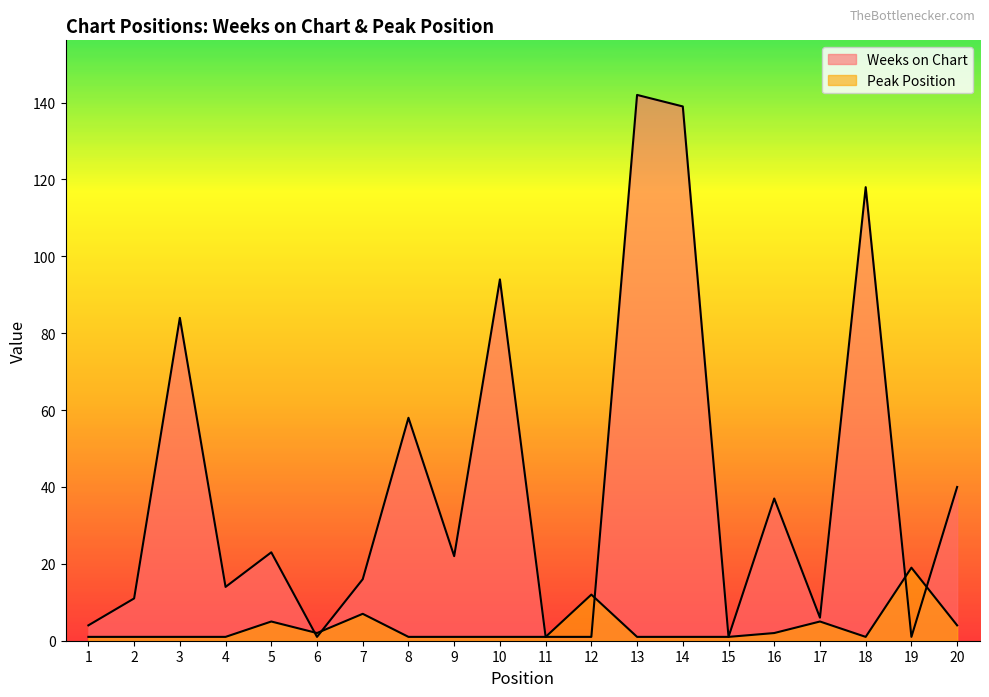

Reading left to right, transcribe all the data shown in this chart.

Weeks on Chart: 1=4	2=11	3=84	4=14	5=23	6=1	7=16	8=58	9=22	10=94	11=1	12=1	13=142	14=139	15=1	16=37	17=6	18=118	19=1	20=40
Peak Position: 1=1	2=1	3=1	4=1	5=5	6=2	7=7	8=1	9=1	10=1	11=1	12=12	13=1	14=1	15=1	16=2	17=5	18=1	19=19	20=4